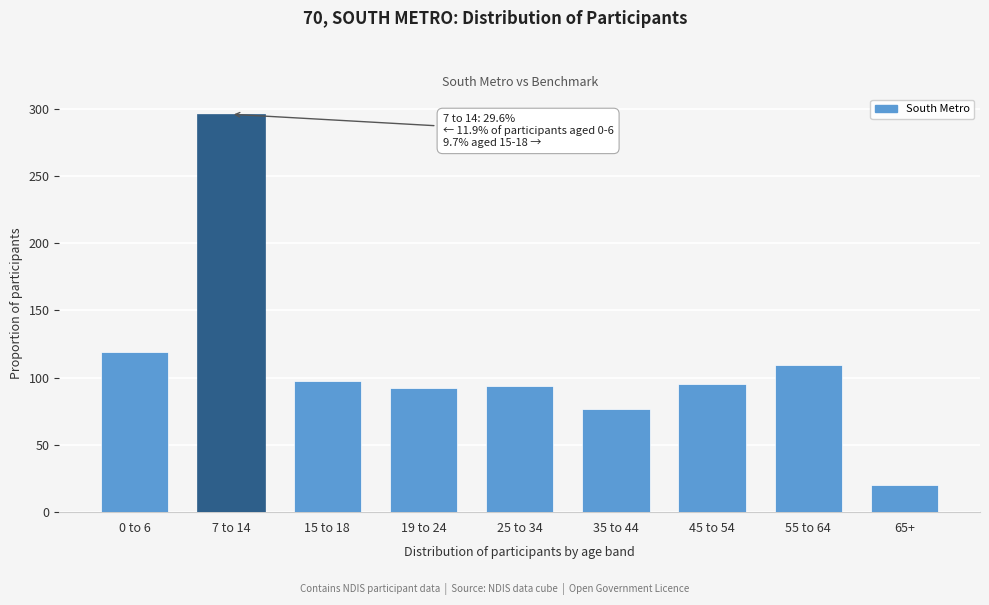

Reading left to right, list all the values displayed in this chart.

0 to 6=119.0	7 to 14=295.9	15 to 18=97.4	19 to 24=92.1	25 to 34=93.6	35 to 44=76.8	45 to 54=95.6	55 to 64=109.1	65+=20.5